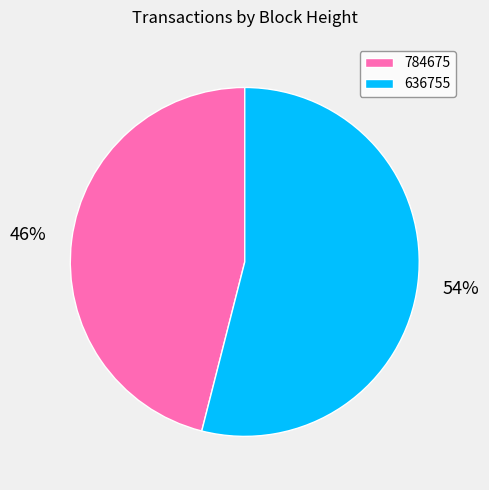

The 636755 slice represents 42% of the pie. True or false?

False